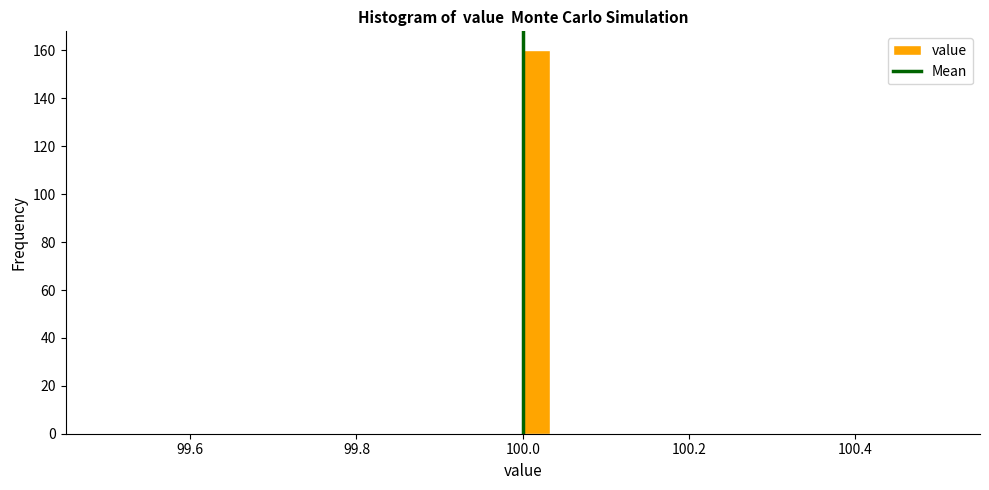

Read against the x-axis, roughly where is the centre of the tallest bar?

100.02